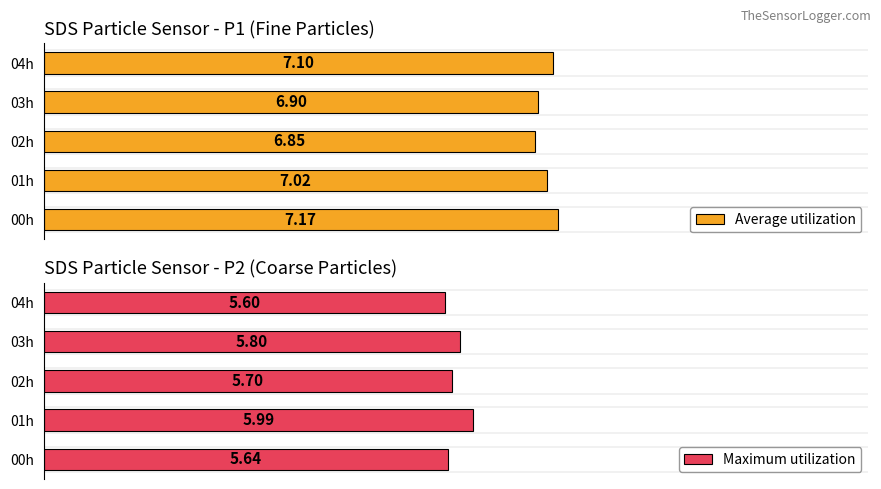

List the series in order of their peak value, lowest first.

Maximum utilization, Average utilization